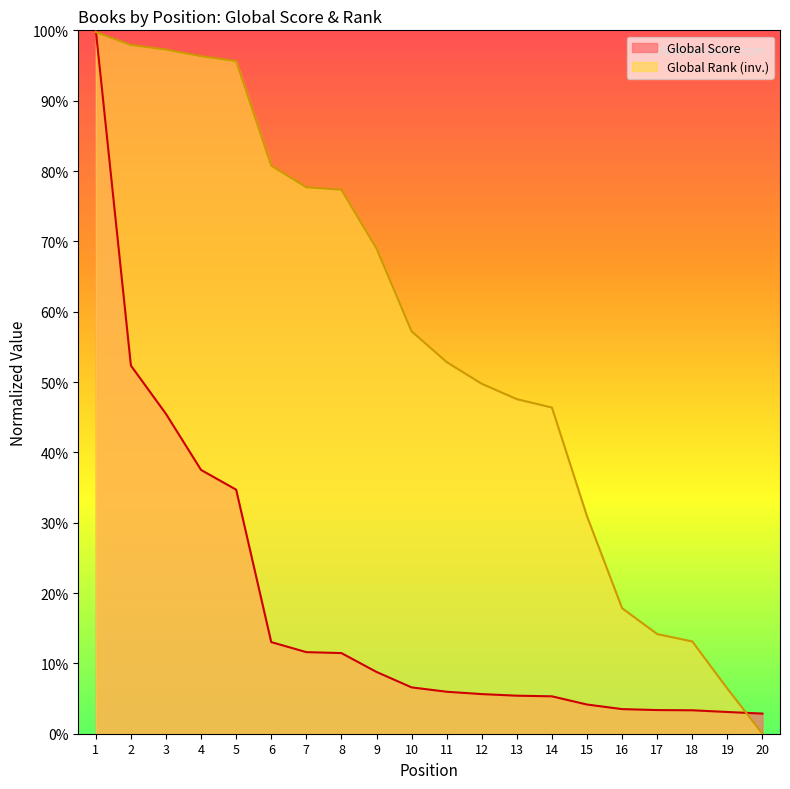

Where do Global Rank and Global Score first cross each other?

1 and 2